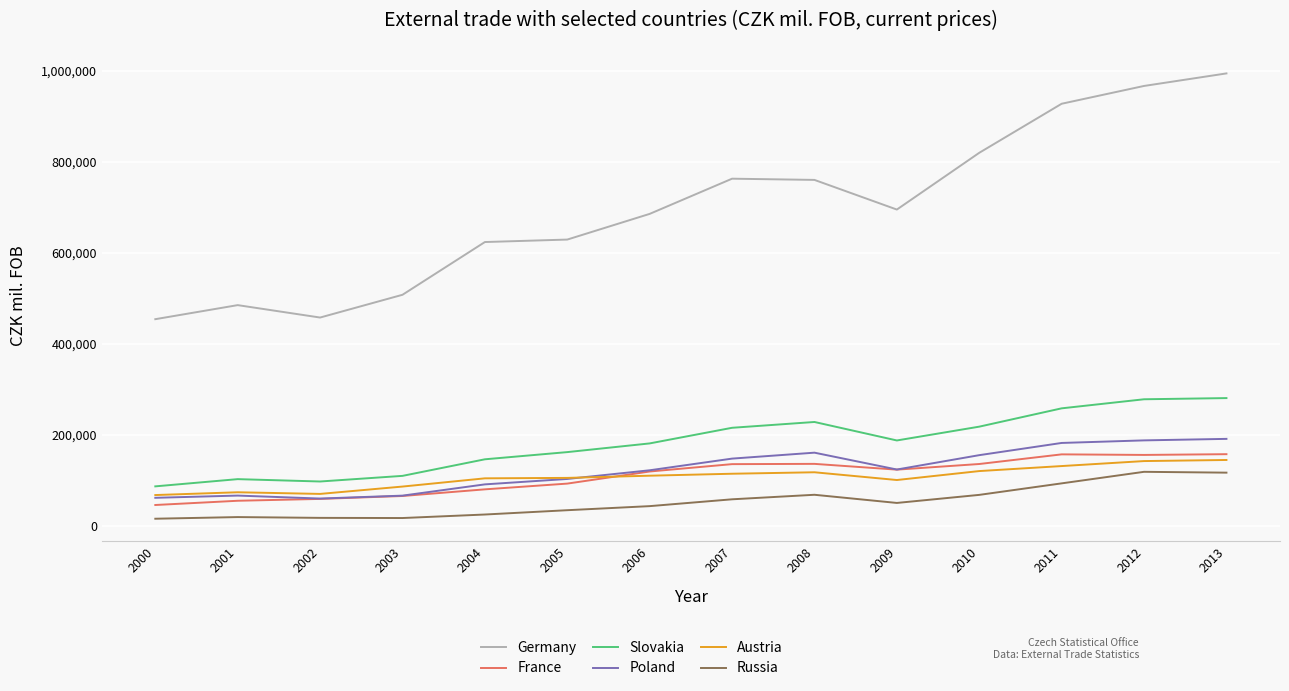

What is the spread (max minus min) of values at 2010?

751908